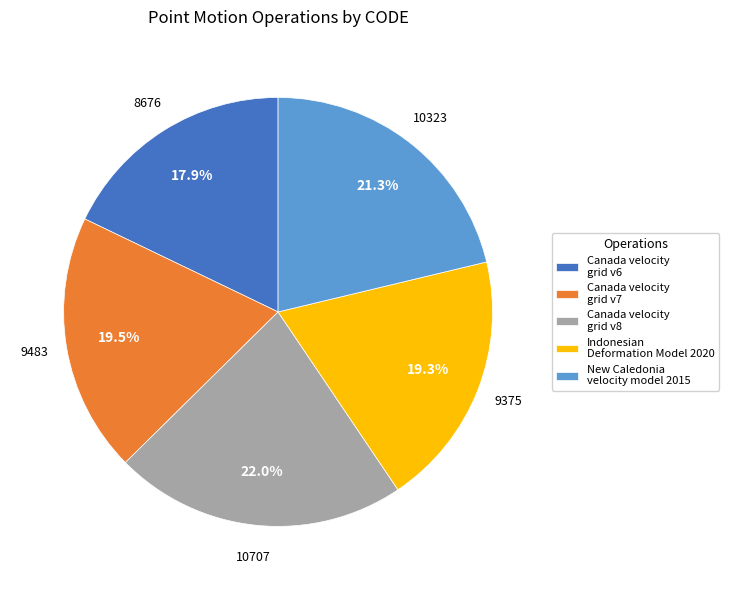

Between Canada velocity grid v6 and Canada velocity grid v8, which is larger?

Canada velocity grid v8